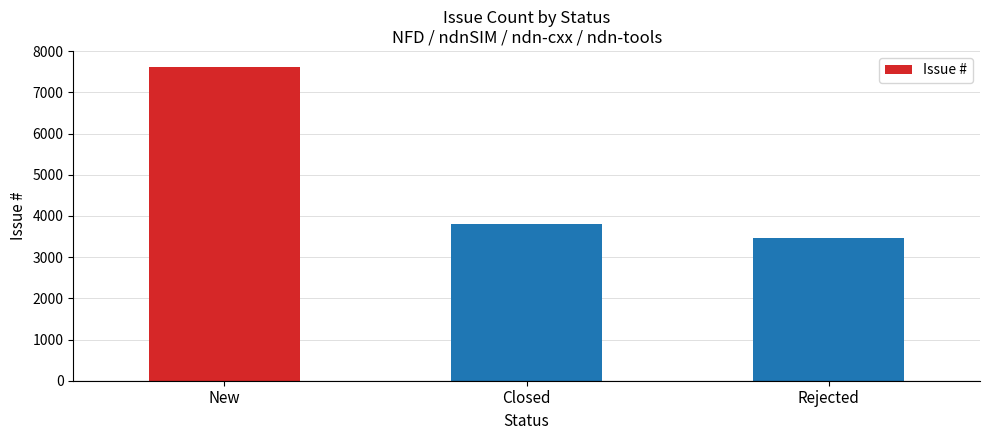

Reading right to left, what are all the values shown in this chart?

Rejected=3466	Closed=3806	New=7627